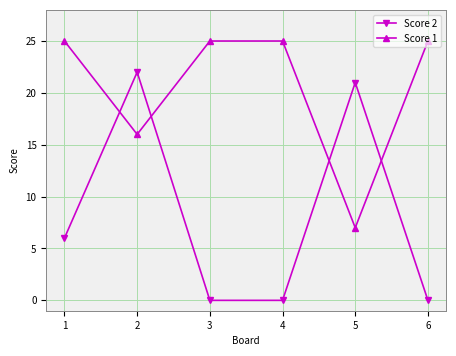

The Score 2 series shows 14 at 5. True or false?

False